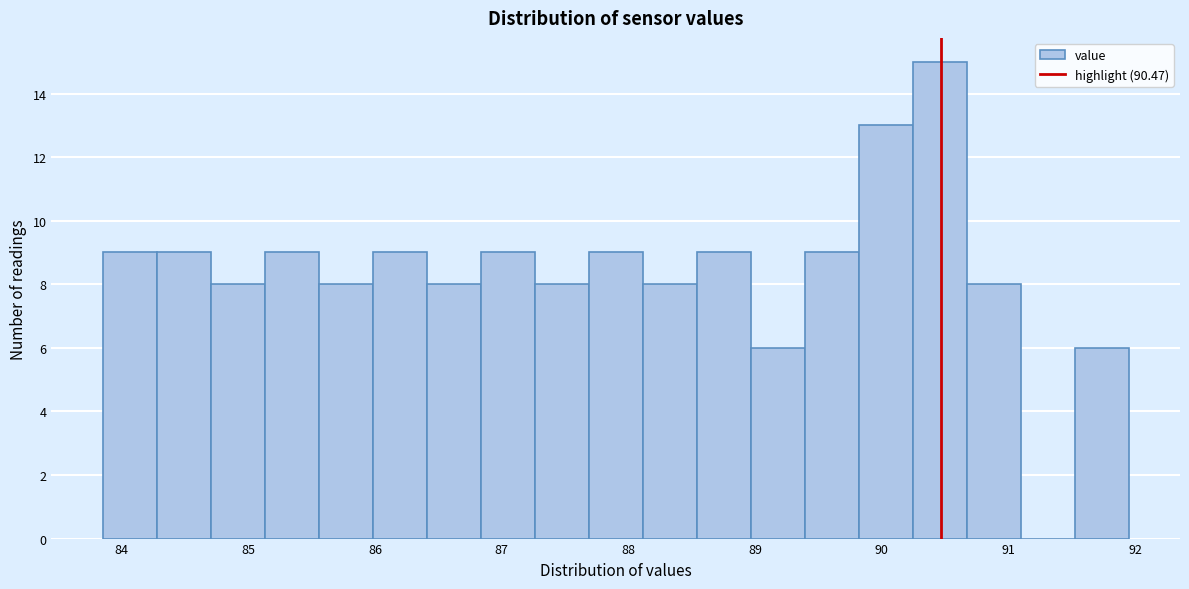

What is the height of the bar covering 85.1 to 85.6 on the x-axis? Neither the bar edges nor the heights are printed on the chart, so give them approximately, as read against the axes.

9